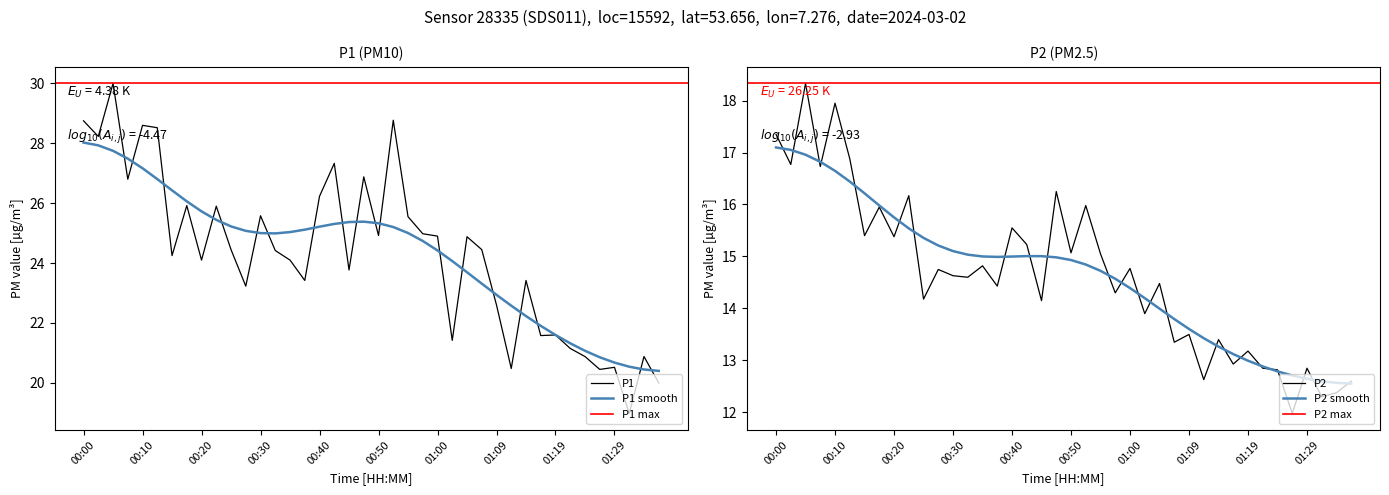

The P2 series shows 19.8 at 00:57. True or false?

False